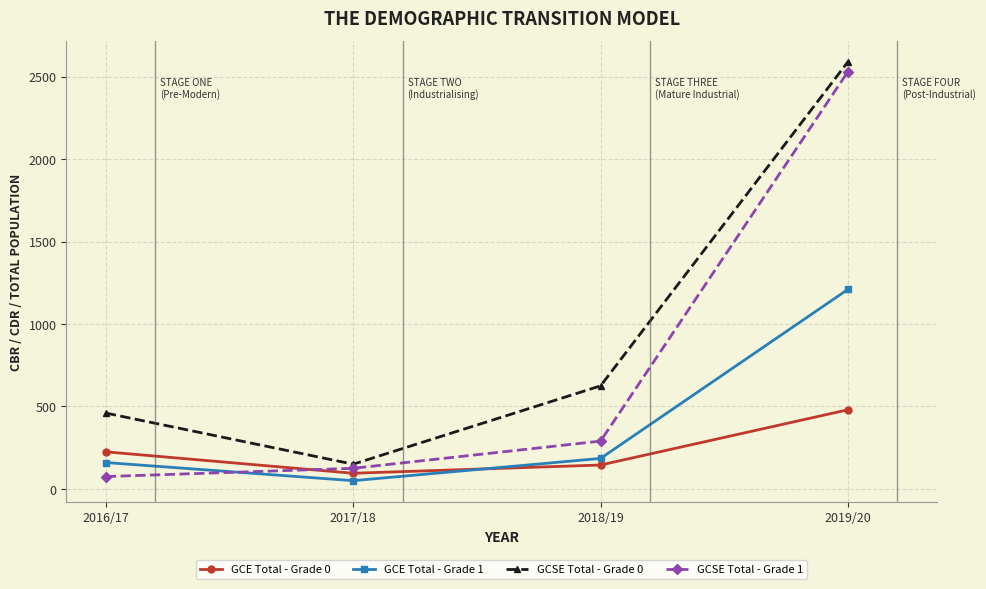

How many interior local valleys does the GCSE Total - Grade 0 series have?

1